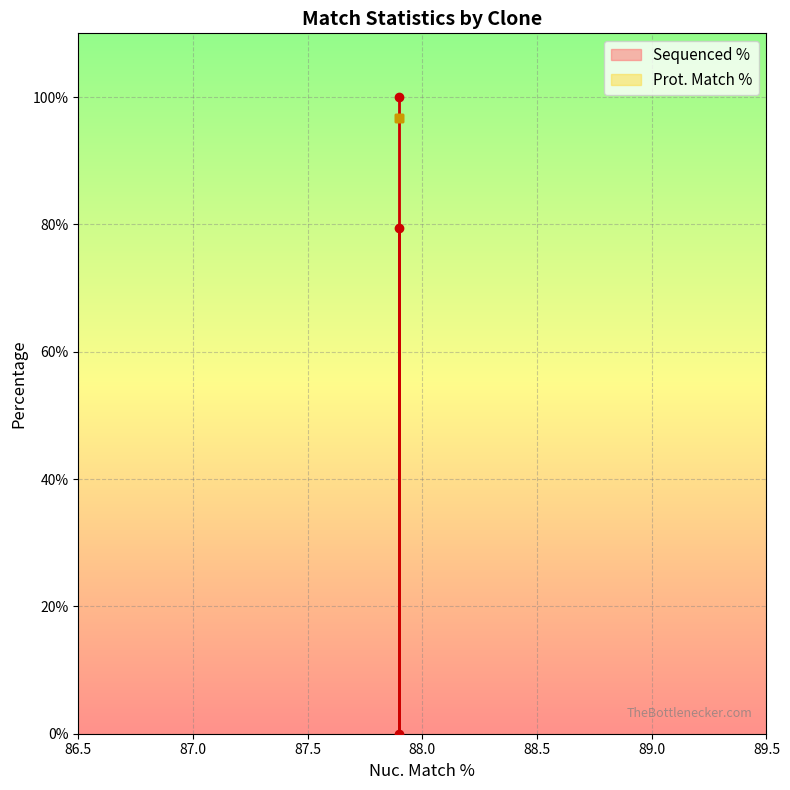

Where does the data first go above 79?

87.9